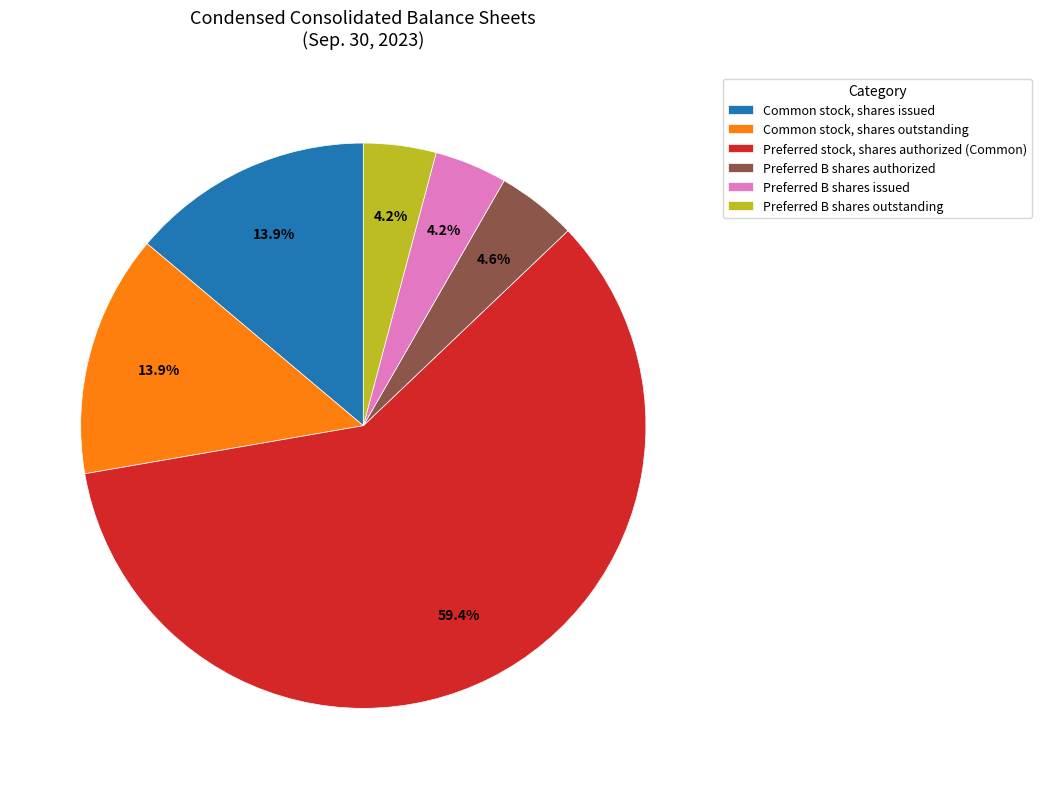

To the nearest percent, what is the difference between the largest and smallest slice percentages?

55%